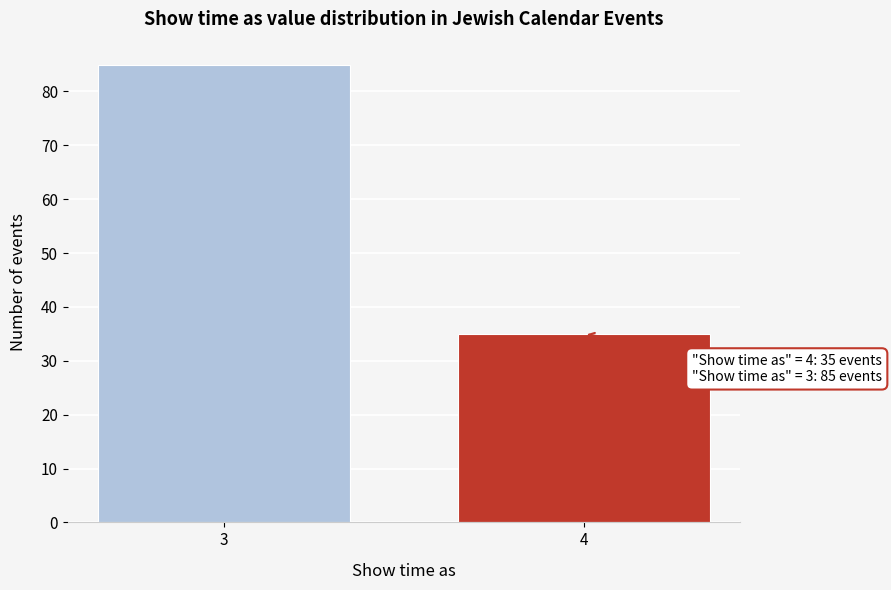

Reading left to right, list all the values displayed in this chart.

3=85	4=35